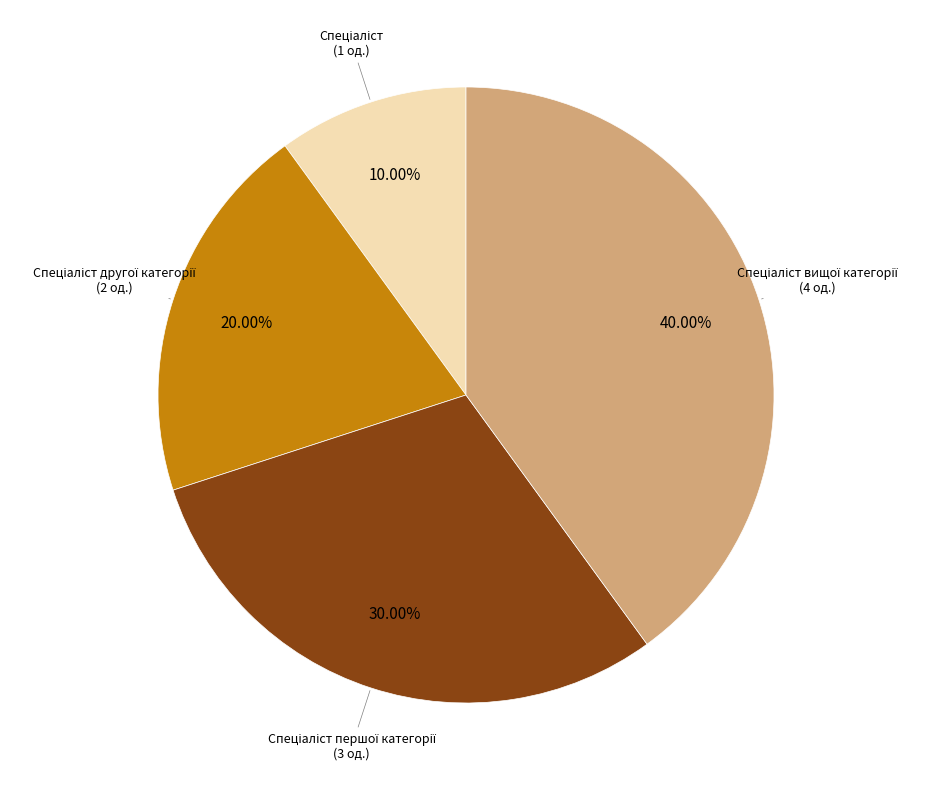

Does any single category account for the majority?

No